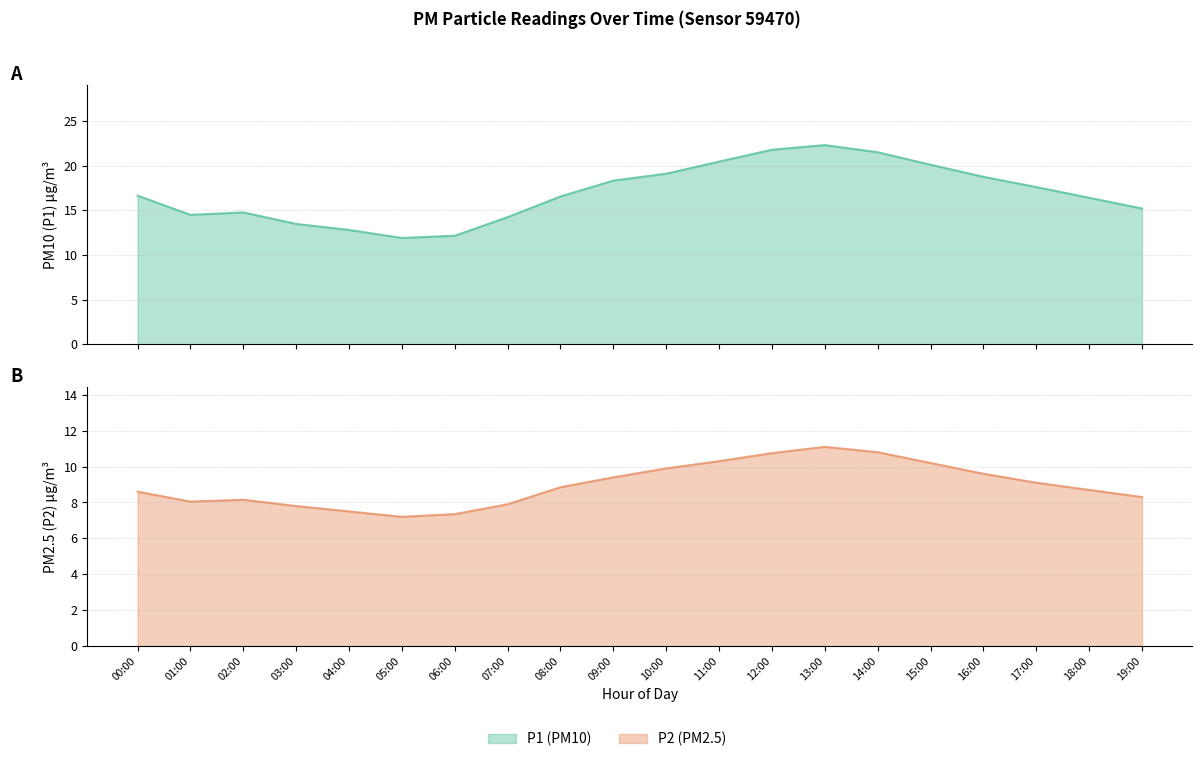

What is the difference between the second highest and minimum values in the P2 series?

3.6